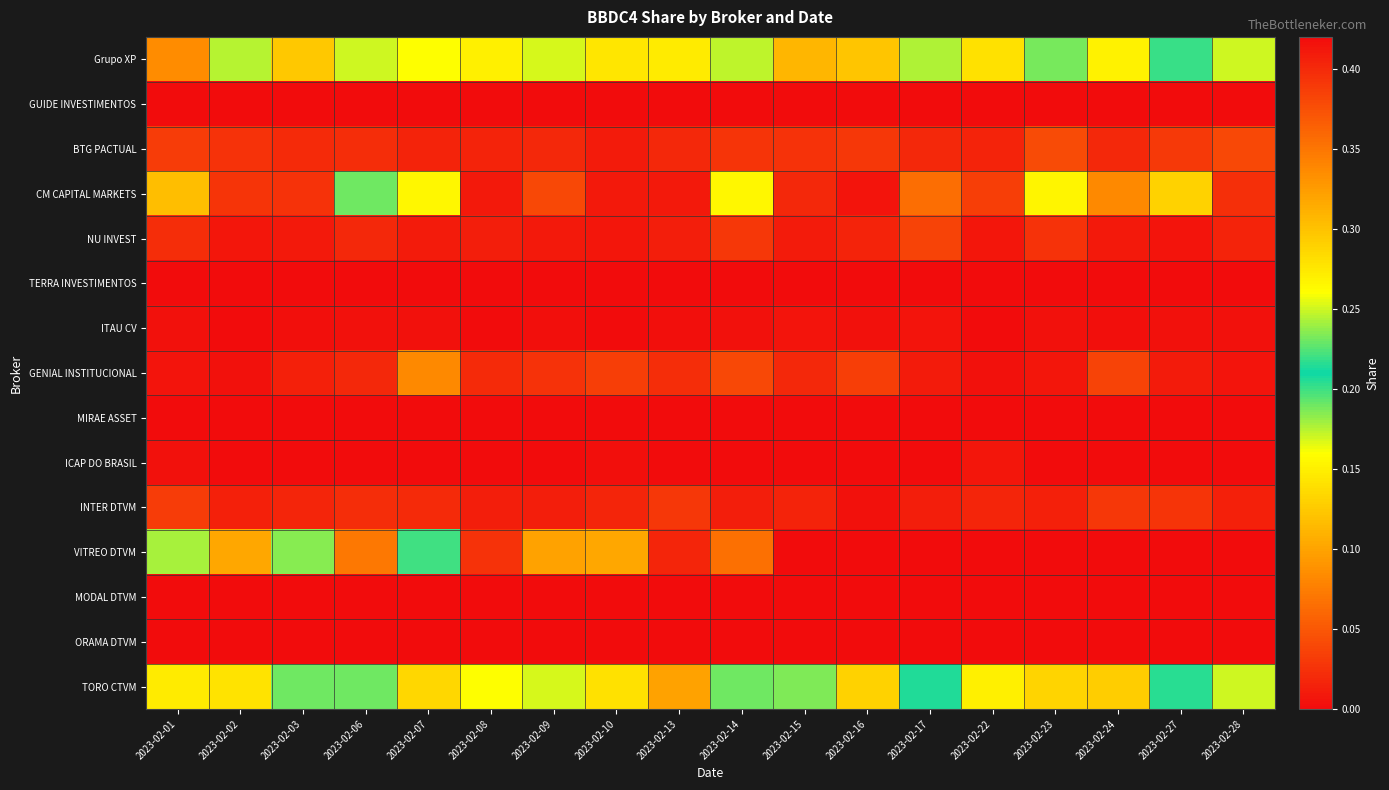

Which series has the largest range (max minus min)?

VITREO DTVM